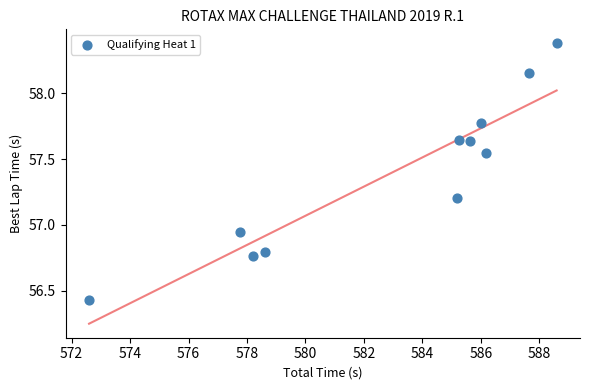

What is the average X value?

582.9